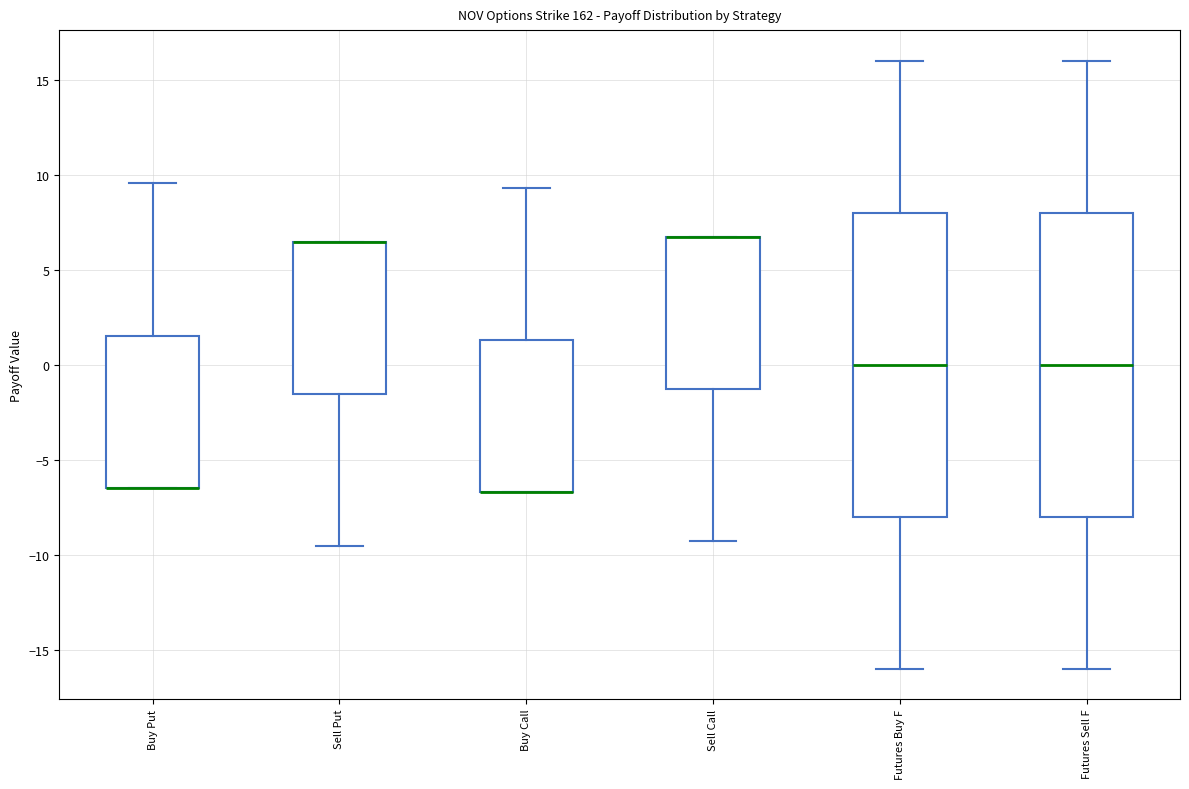

Reading left to right, read every box against the y-axis: the position of its median line, the range the box covers, and the ends of its whiskers. The values are not printed on the chart, so give them approximately, as read against the axis.

Buy Put: median -6.5 (drawn on the box's lower edge), box -6.5 to 1.5, whiskers -6.5 to 9.5
Sell Put: median 6.5 (drawn on the box's upper edge), box -1.5 to 6.5, whiskers -9.5 to 6.5
Buy Call: median -6.5 (drawn on the box's lower edge), box -6.5 to 1.5, whiskers -6.5 to 9.5
Sell Call: median 6.5 (drawn on the box's upper edge), box -1.5 to 6.5, whiskers -9.5 to 6.5
Futures Buy F: median 0.0, box -8.0 to 8.0, whiskers -16.0 to 16.0
Futures Sell F: median 0.0, box -8.0 to 8.0, whiskers -16.0 to 16.0